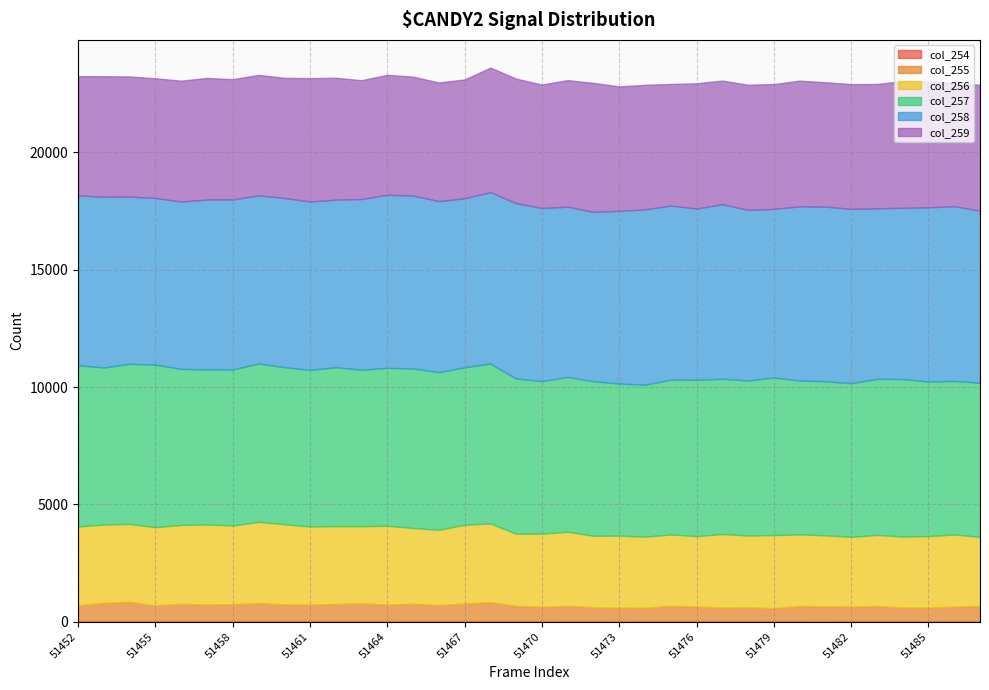

What is the sum of the col_257 values at 51452 and 51472?

13456